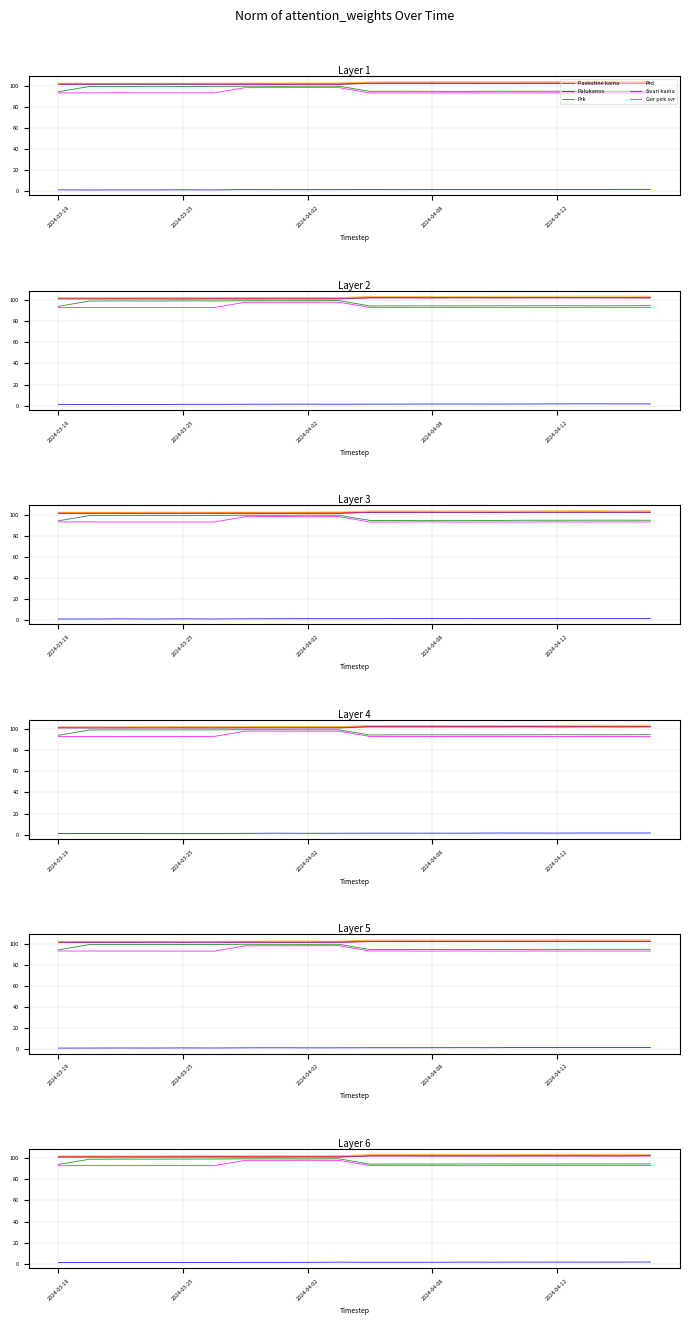

True or false: Prd and Svari kaina intersect in this chart.

False